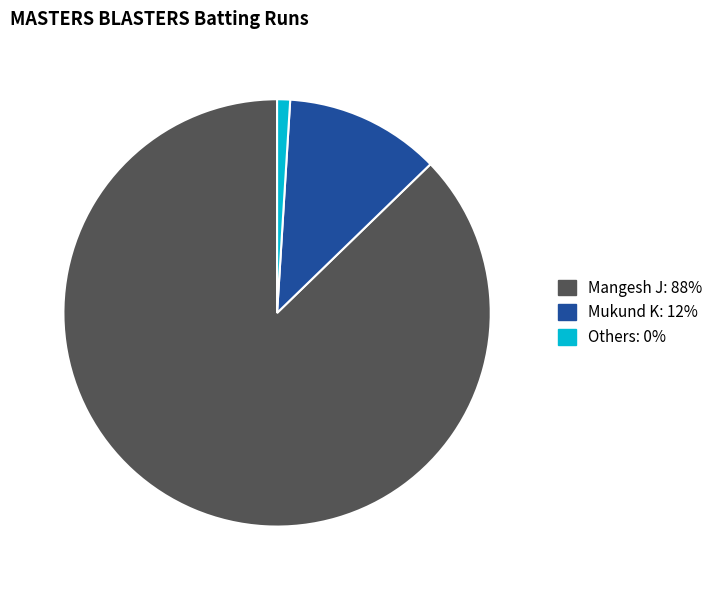

Is there any slice that represents more than half of the pie?

Yes